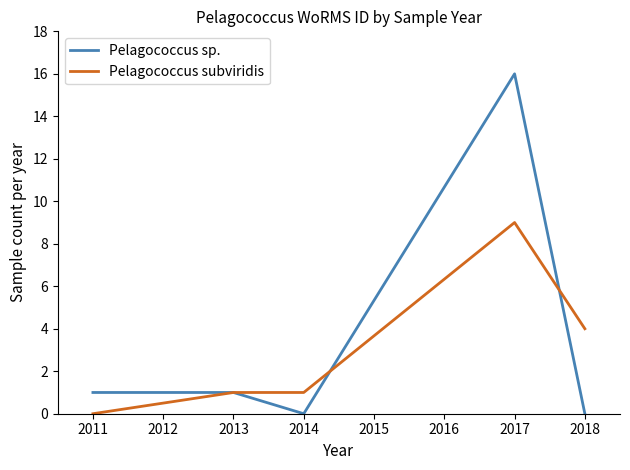

What is the highest value of the Pelagococcus subviridis series?

9